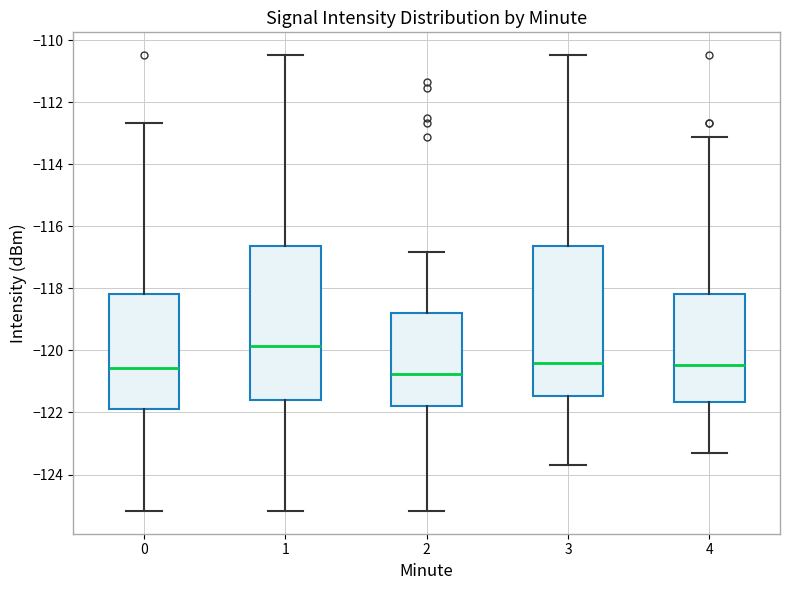

Where does the lower whisker of the box at x = 0 end on the y-axis? The values are not printed on the chart, so give them approximately, as read against the axis.

-125.2